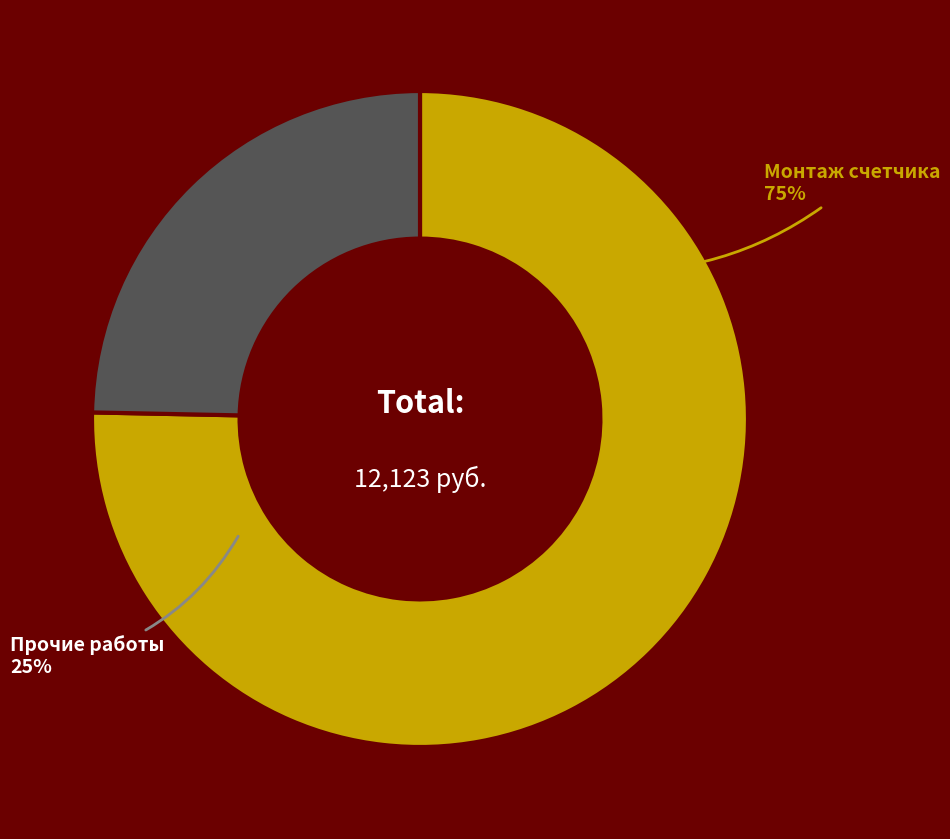

Which category accounts for the majority?

Монтаж счетчика